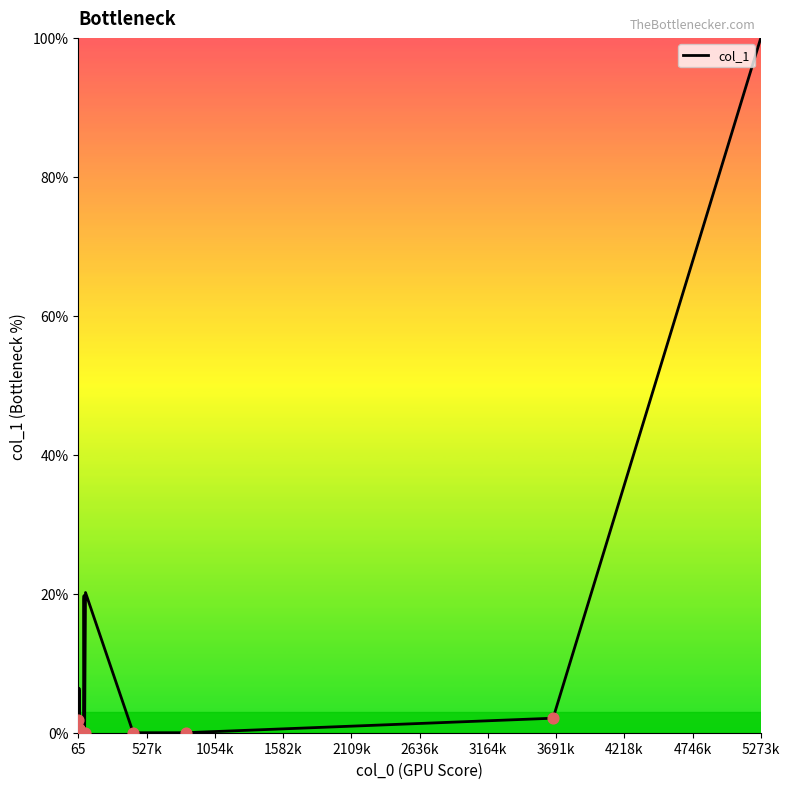

What is the greatest value displayed?

100.0